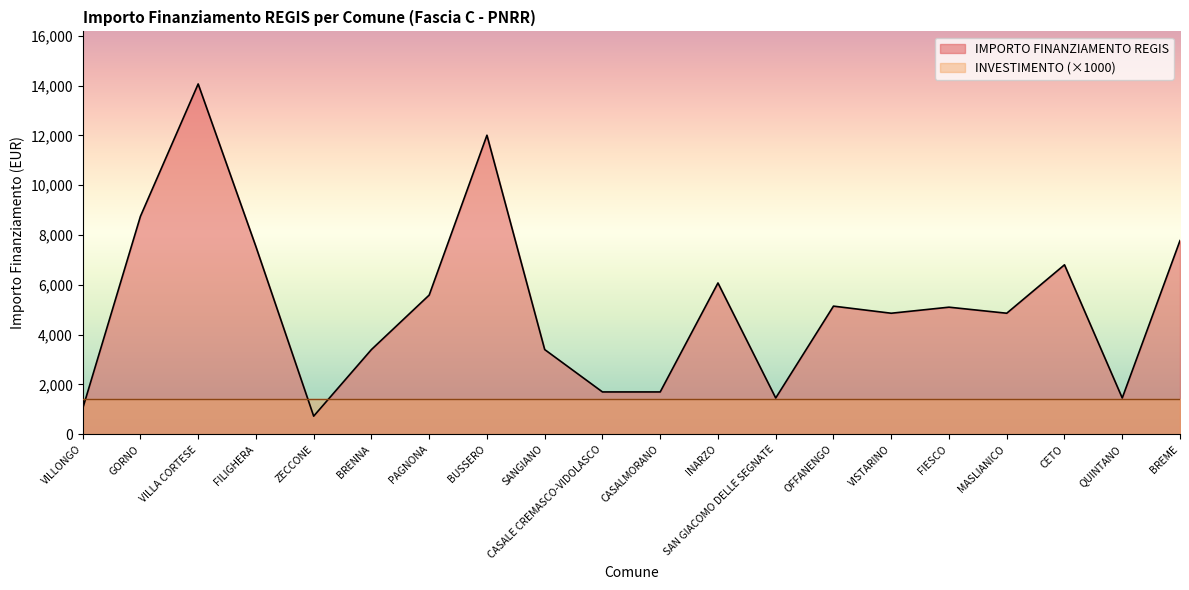

What is the difference between the maximum and second lowest values?

13034